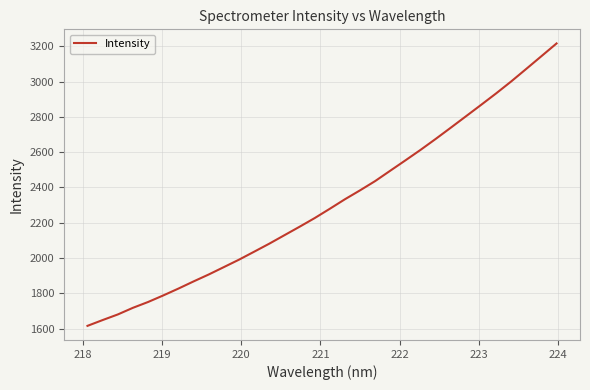

What is the greatest value displayed?

3216.1